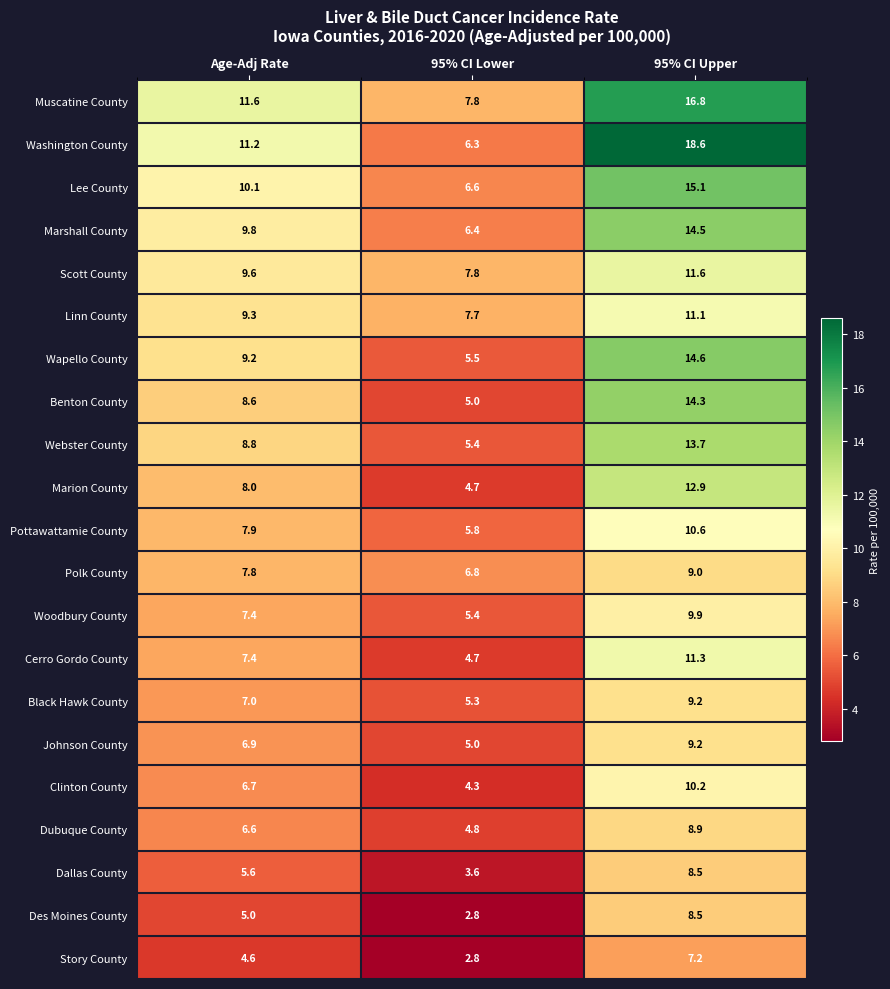

What is the approximate value of Wapello County at 95% CI Lower?

5.5